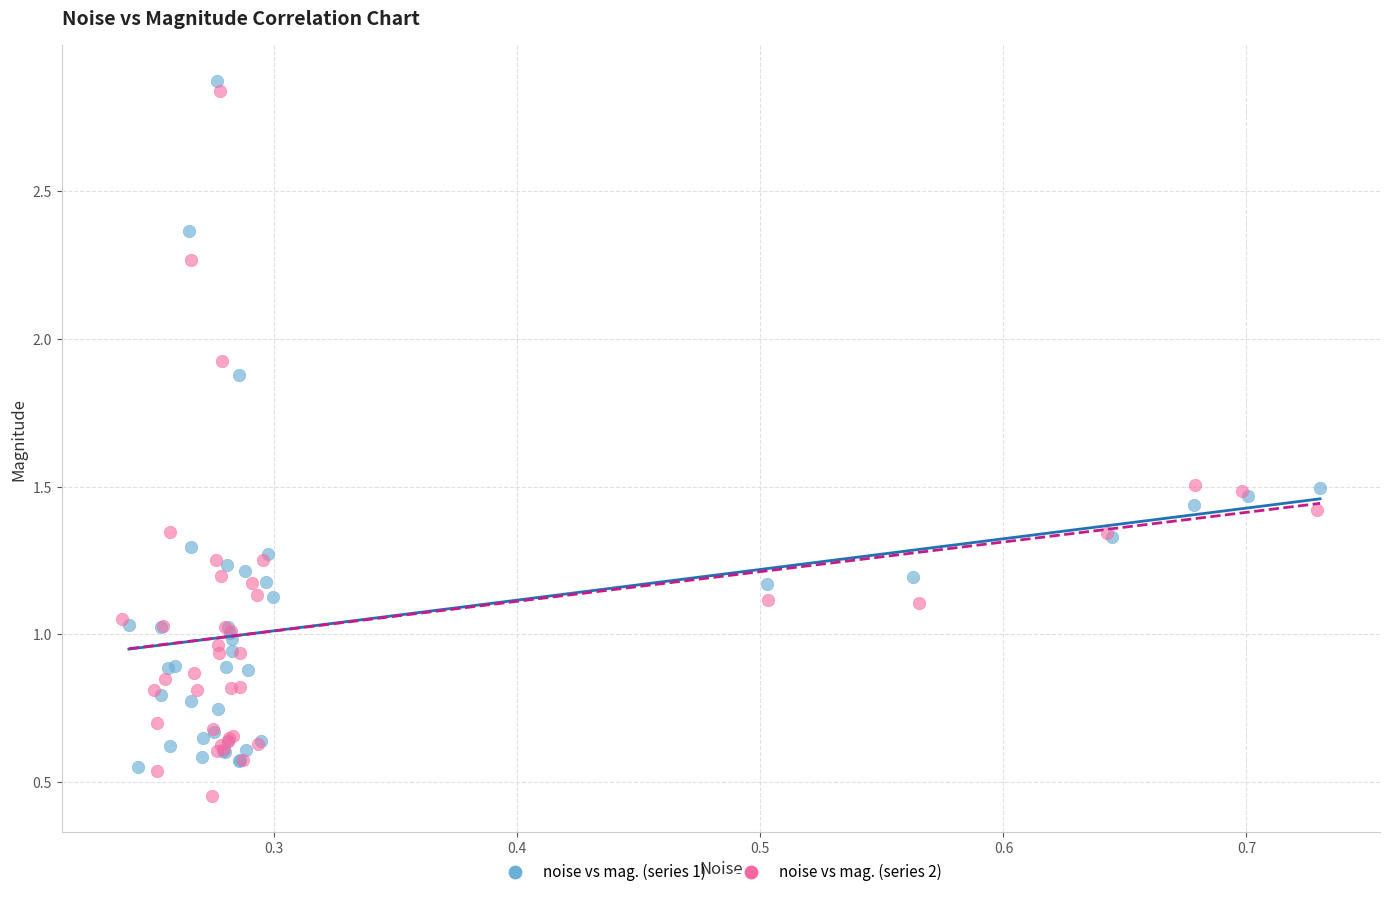

Which series reaches the maximum Y coordinate?

noise vs mag. (series 1)